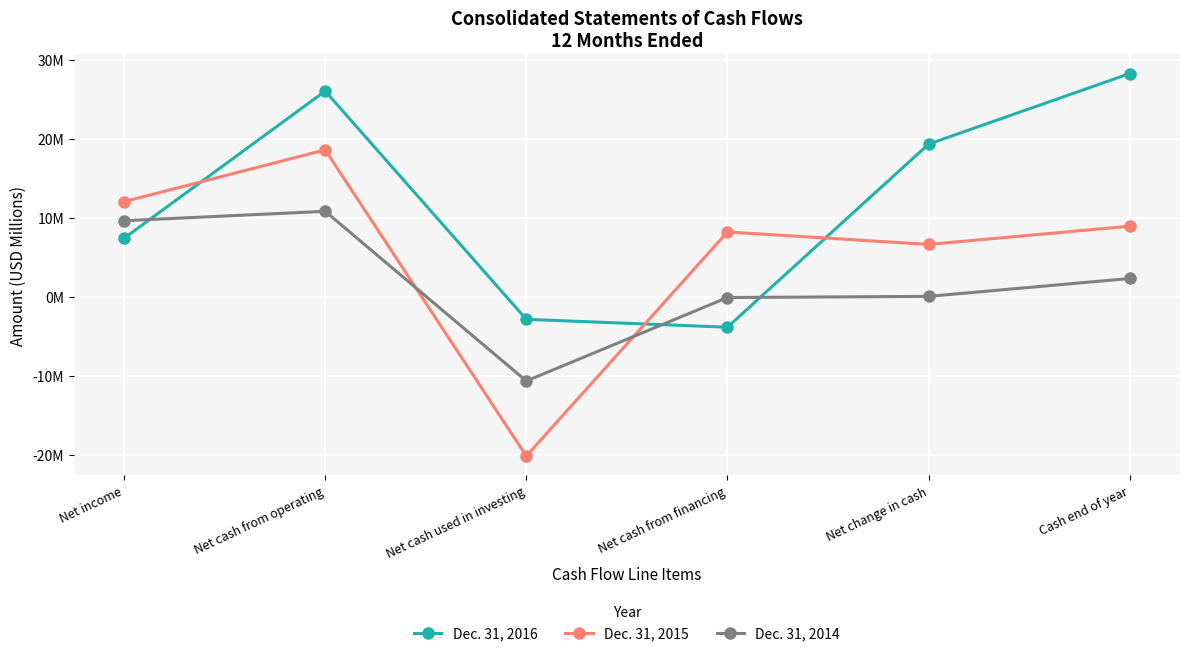

How many series are shown in this chart?

3